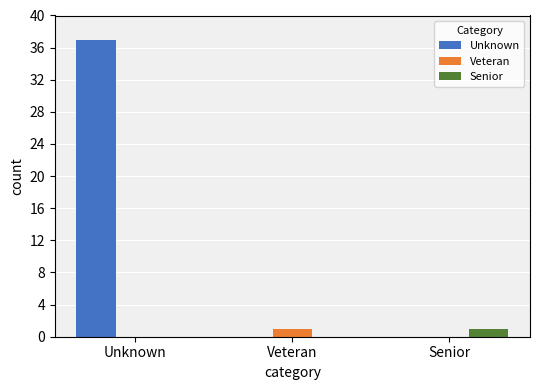

The value of Senior at Senior is 1. True or false?

True